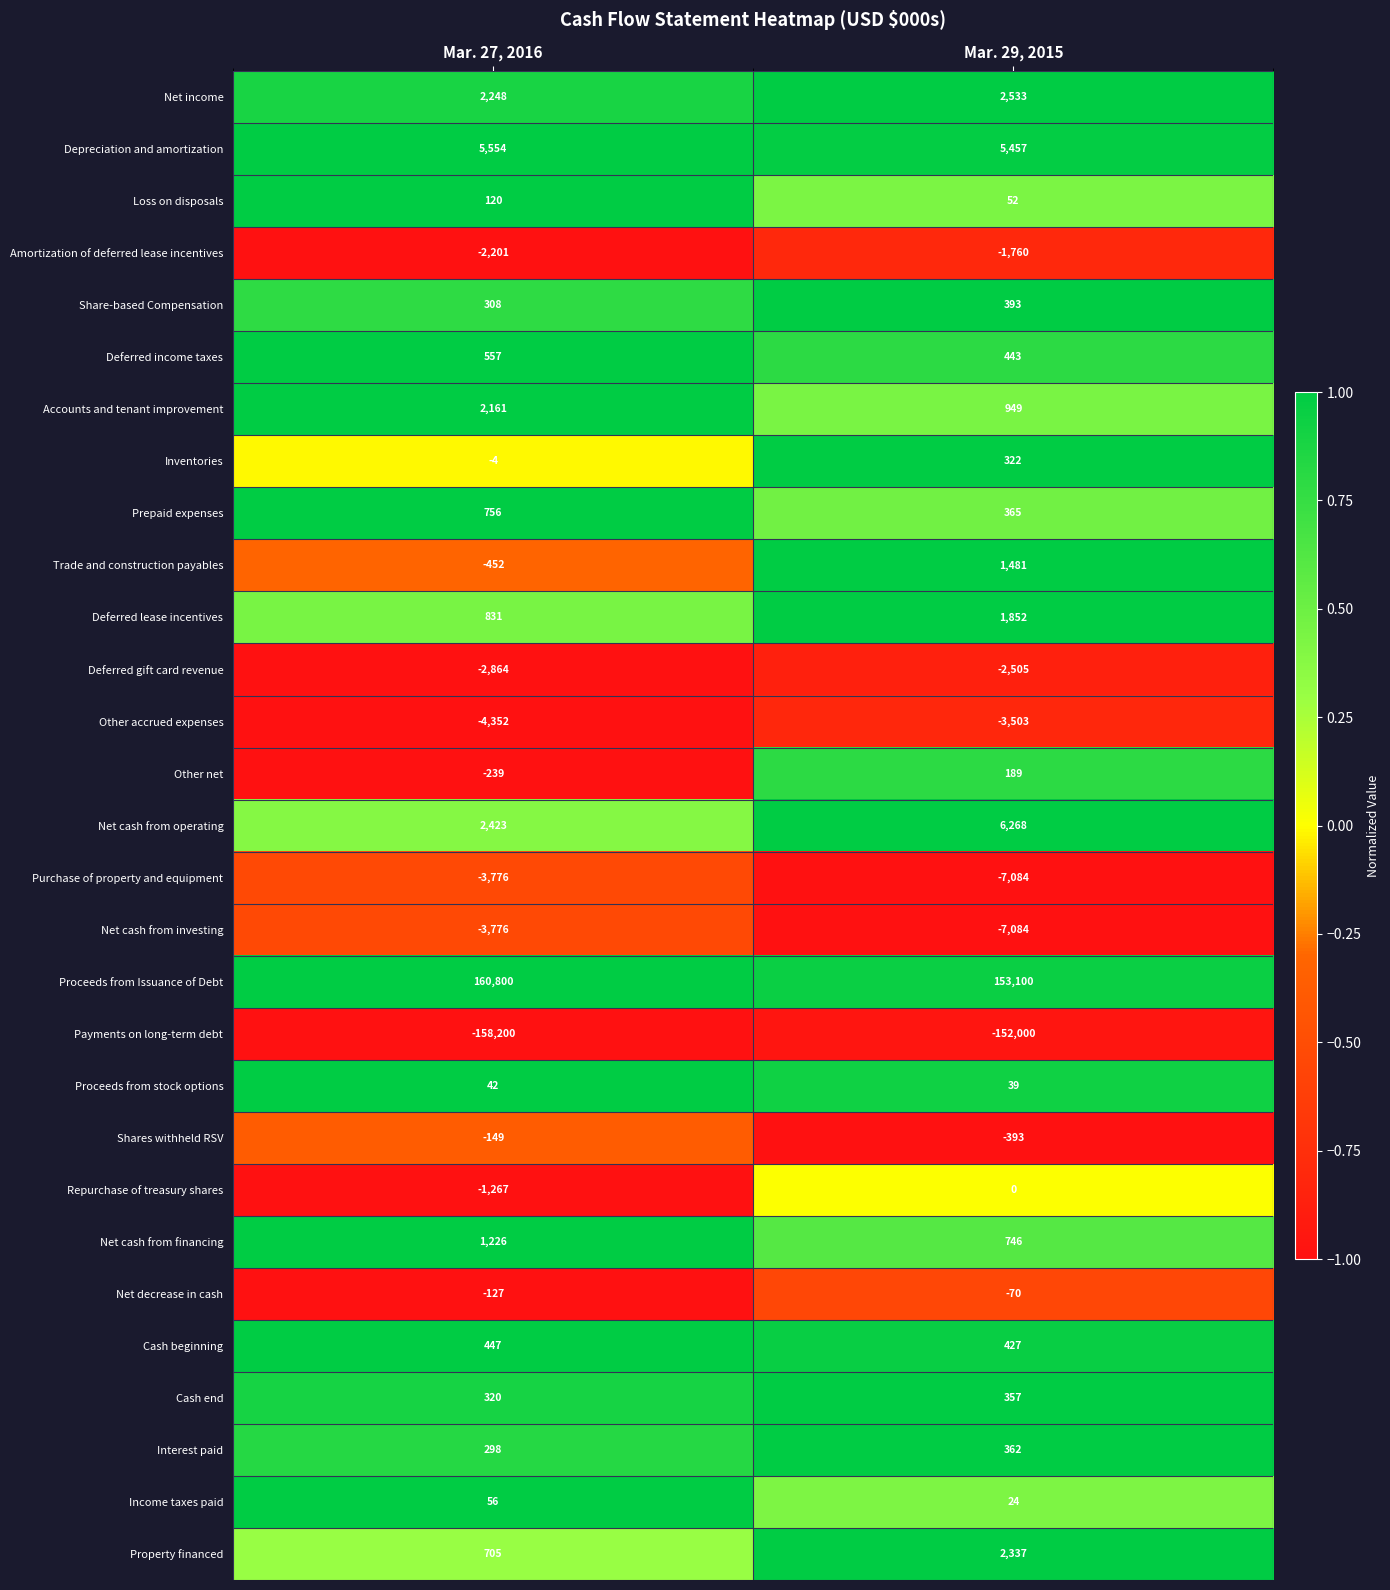

What is the sum of all Deferred gift card revenue values?

-5369